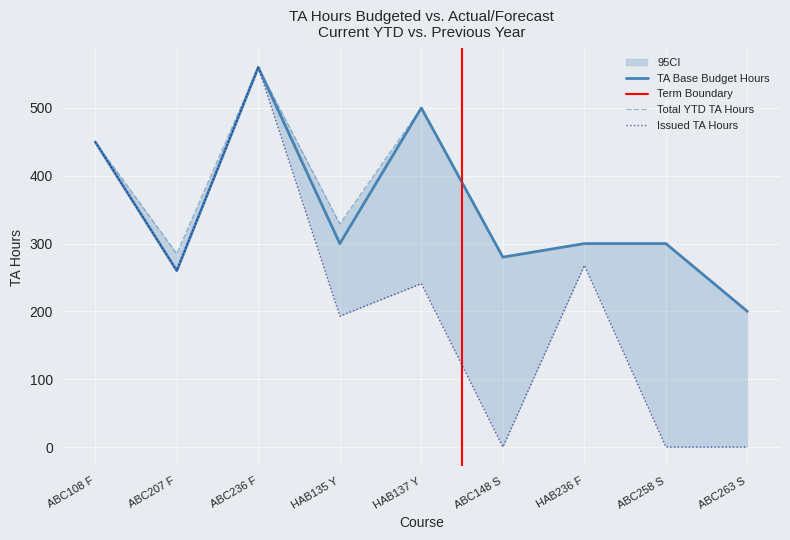

The value of TA Base Budget Hours at ABC263 S is 200. True or false?

True